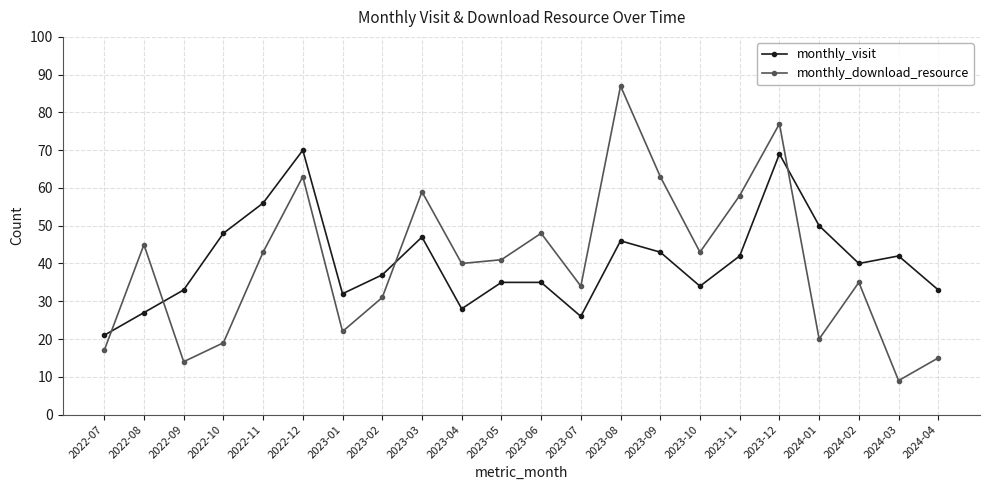

What is the label of the 16th point from the left?

2023-10